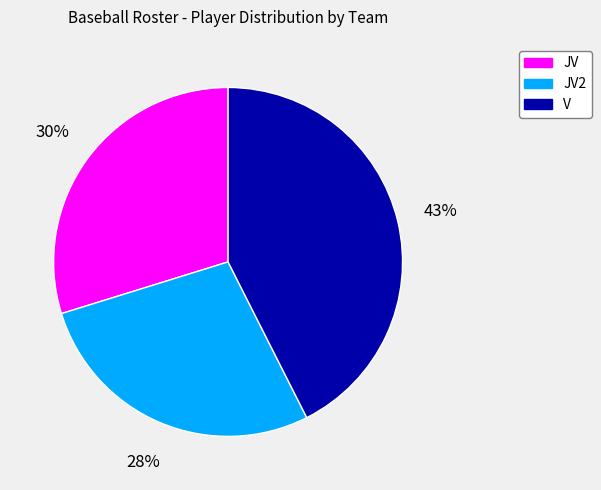

To the nearest percent, what is the average slice percentage?

33%